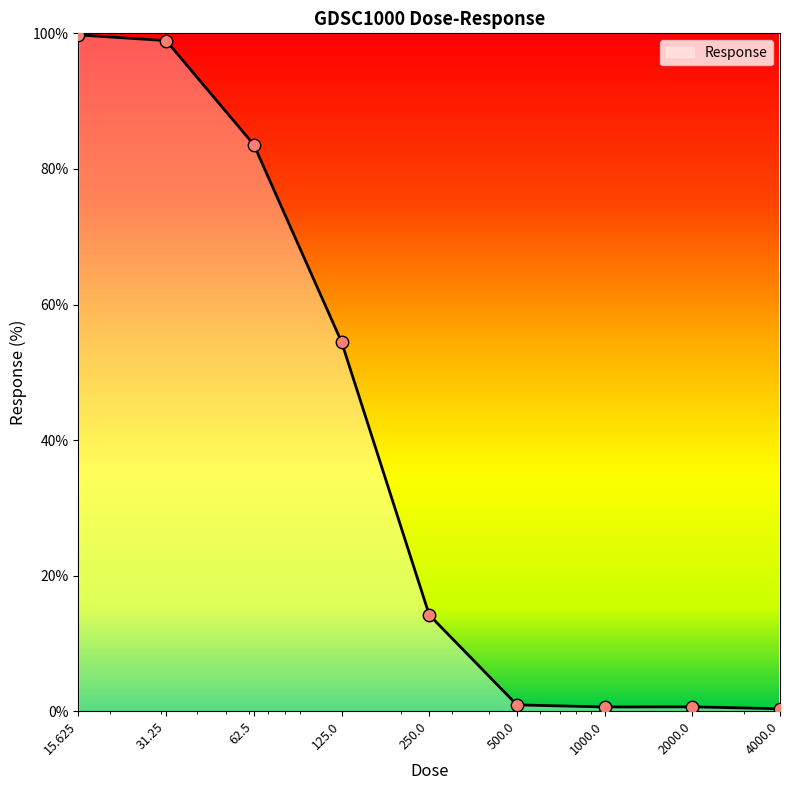

What is the greatest value displayed?

99.8